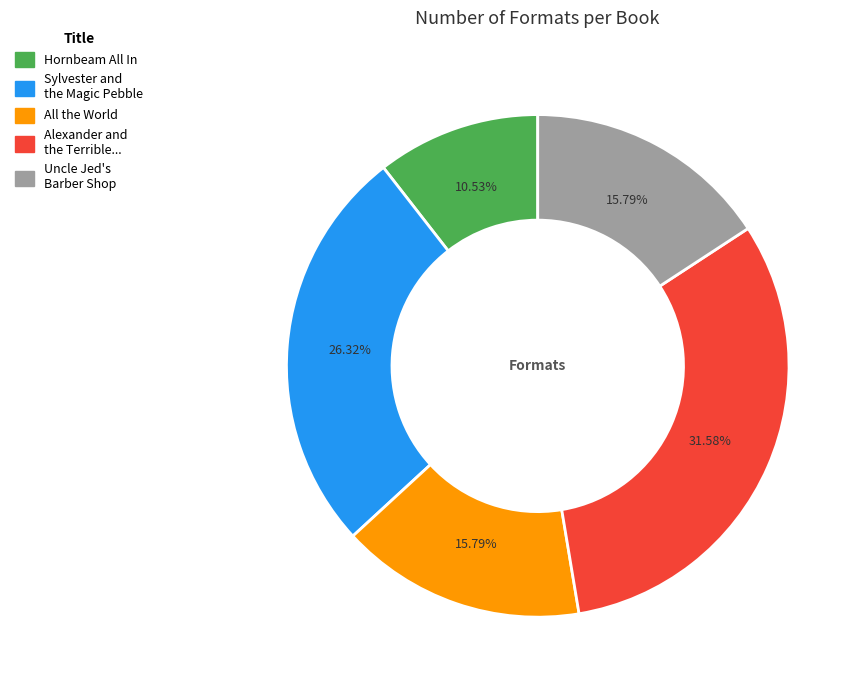

How many slices are in this pie chart?

5